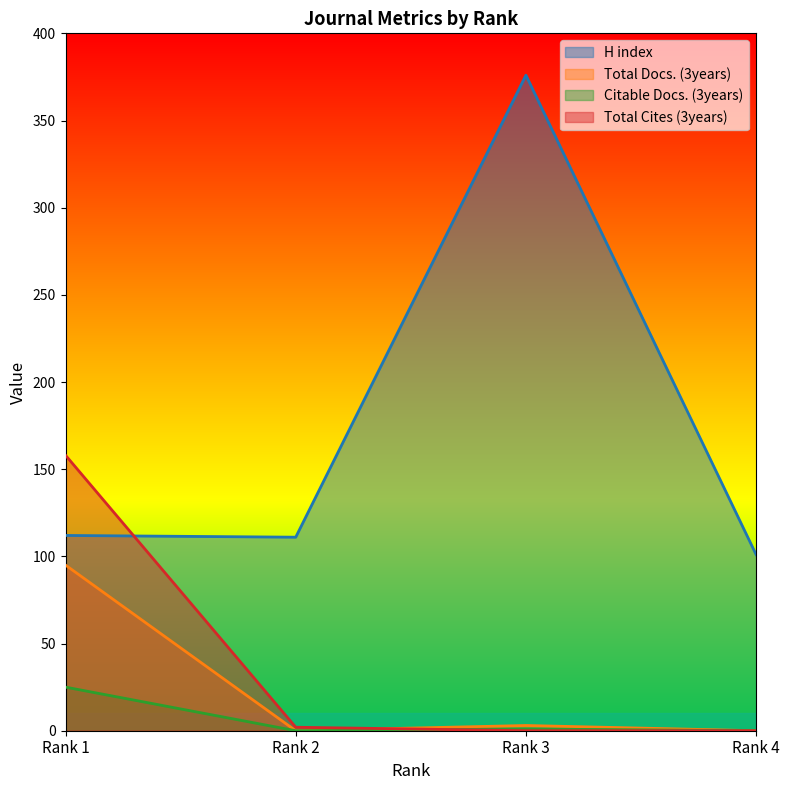

True or false: Total Docs. (3years) has a value of 3 at Rank 3.

True